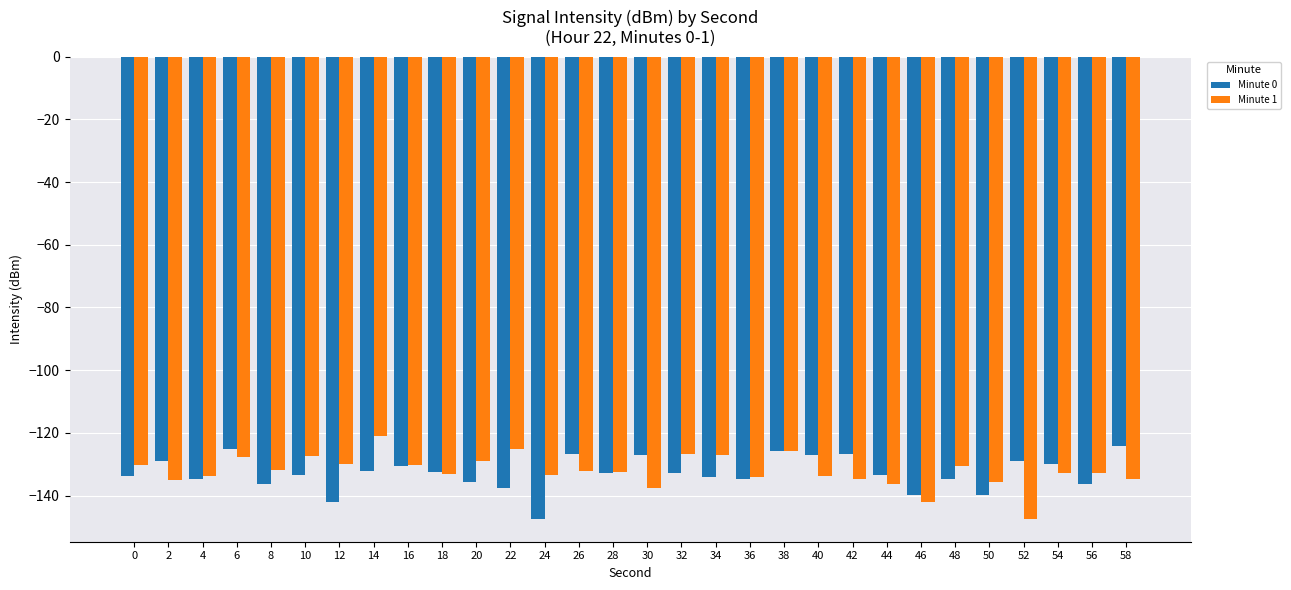

What is the difference between the highest and lowest values at 16?

0.3